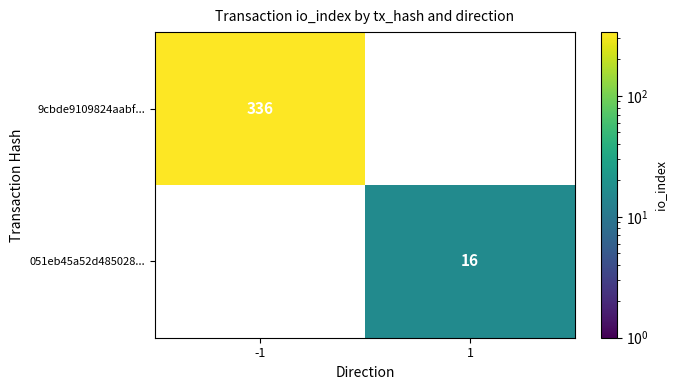

True or false: 9cbde9109824aabf... has a value of 180 at -1.

False